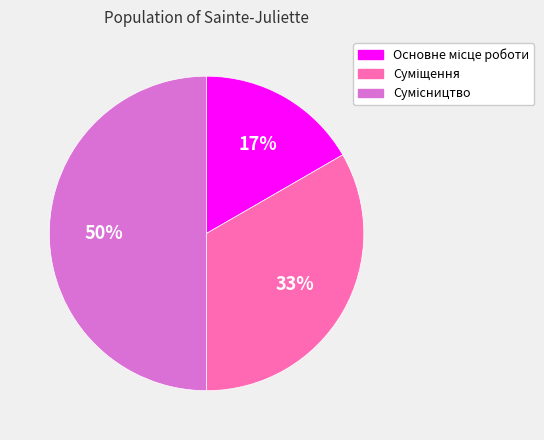

To the nearest percent, what is the average slice percentage?

33%